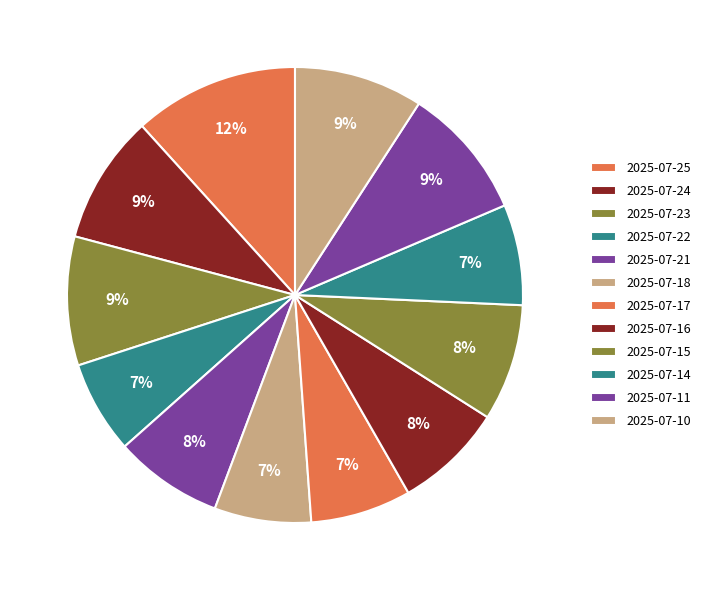

Does 2025-07-14 represent more than half of the total?

No